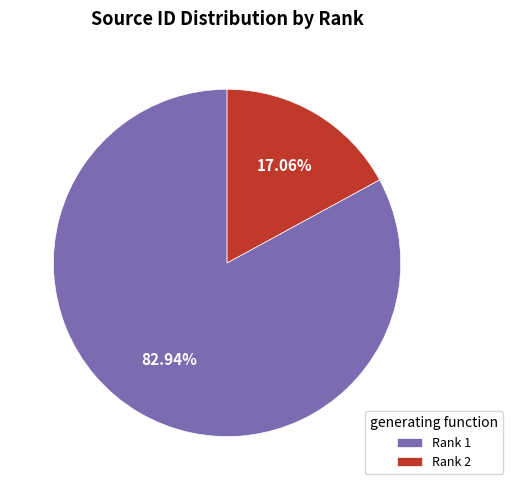

What is the smallest slice in the pie chart?

Rank 2